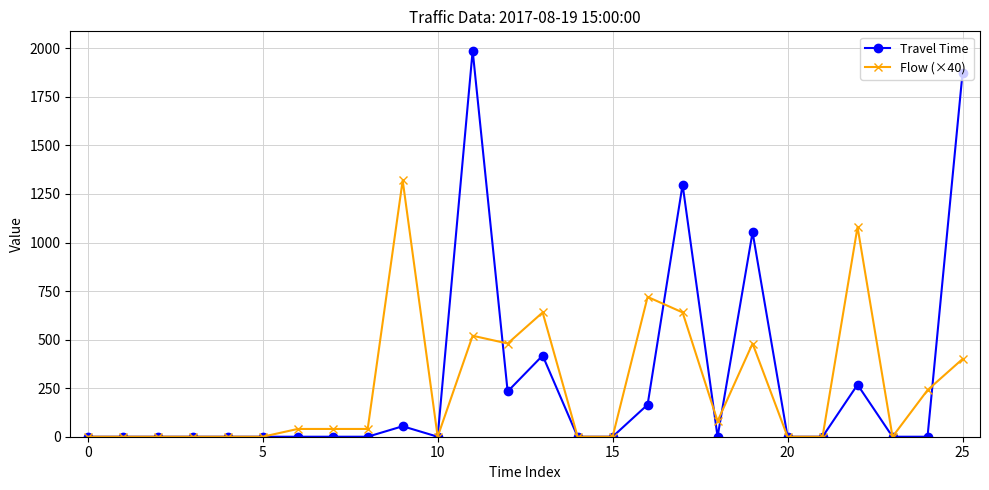

Does the chart display data point markers on the line(s)?

Yes